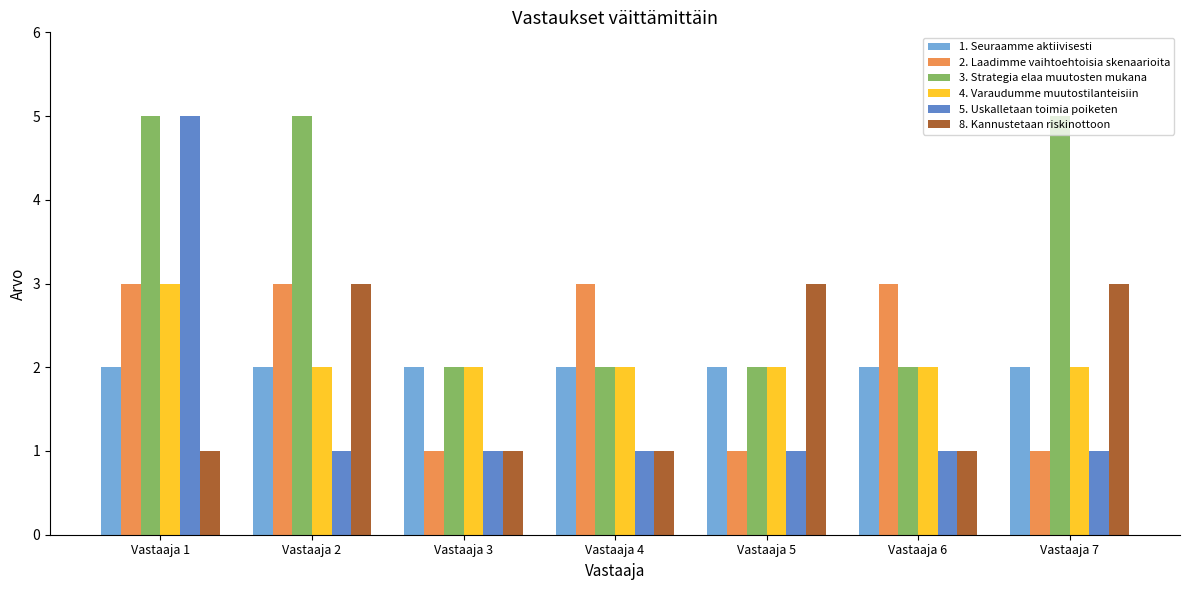

What is the value of the 1. Seuraamme aktiivisesti bar at the 2nd from the left?

2